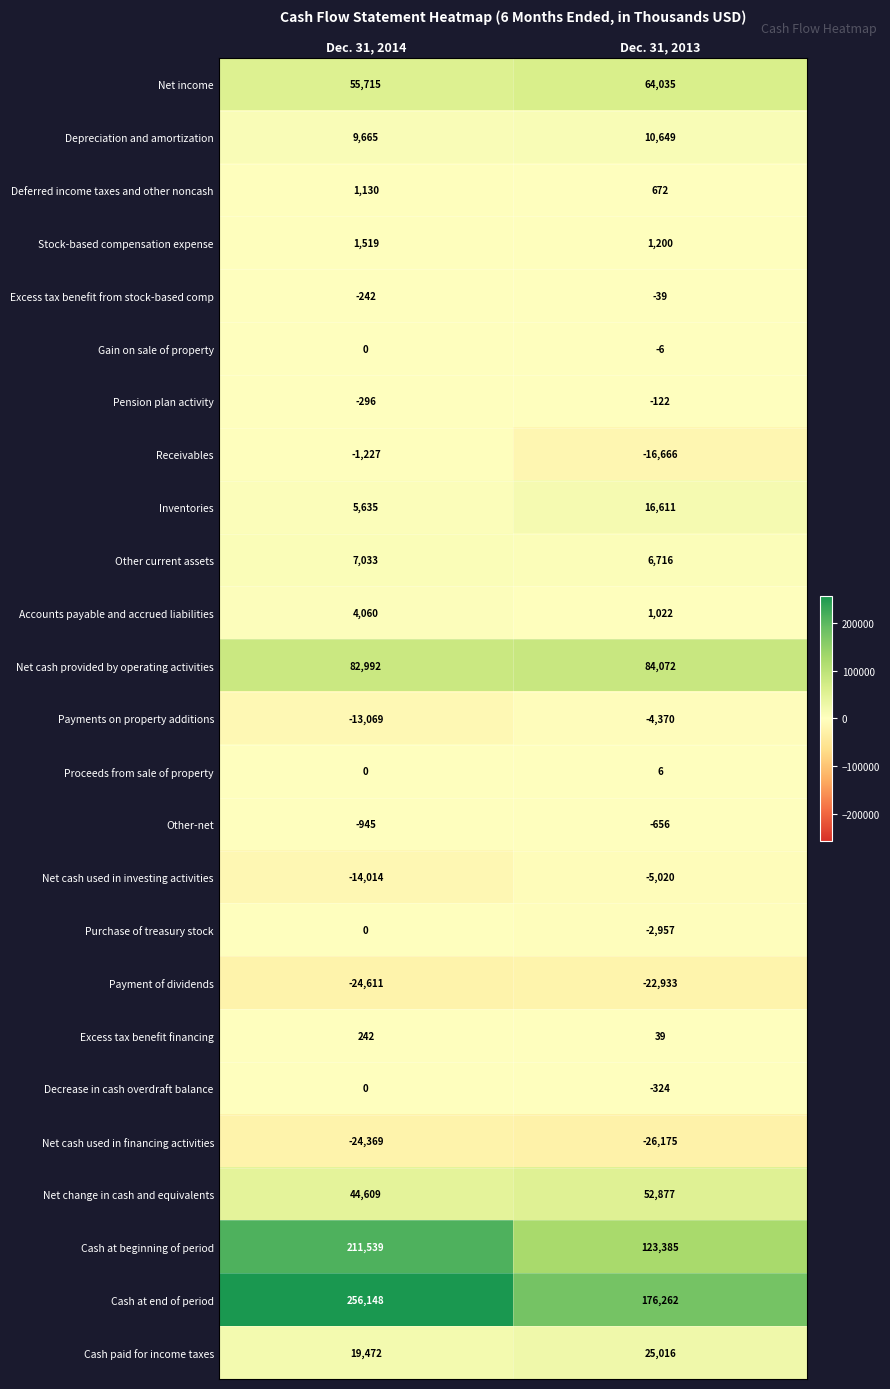

Rank the series at Dec. 31, 2013 from lowest to highest value.

Net cash used in financing activities, Payment of dividends, Receivables, Net cash used in investing activities, Payments on property additions, Purchase of treasury stock, Other-net, Decrease in cash overdraft balance, Pension plan activity, Excess tax benefit from stock-based comp, Gain on sale of property, Proceeds from sale of property, Excess tax benefit financing, Deferred income taxes and other noncash, Accounts payable and accrued liabilities, Stock-based compensation expense, Other current assets, Depreciation and amortization, Inventories, Cash paid for income taxes, Net change in cash and equivalents, Net income, Net cash provided by operating activities, Cash at beginning of period, Cash at end of period